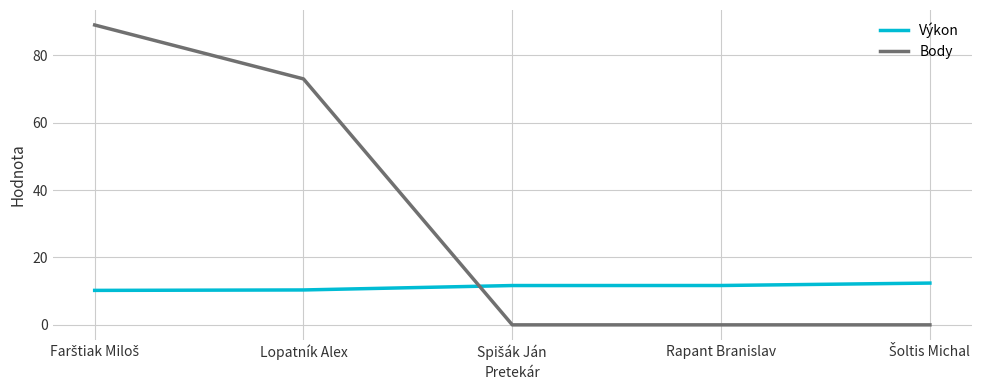

What is the difference between the second highest and second lowest values in the Body series?

73.0